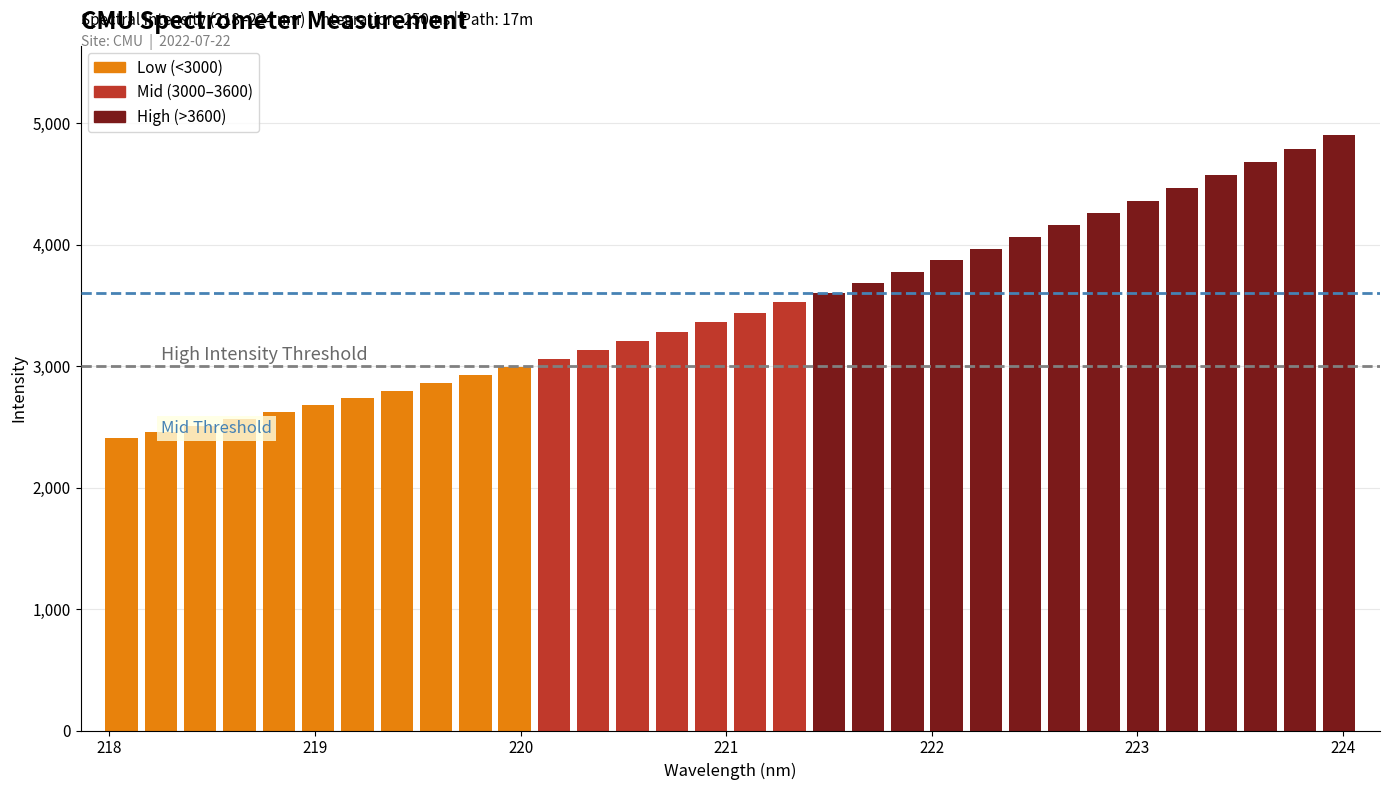

What is the value of the 14th bar from the left?

3206.7